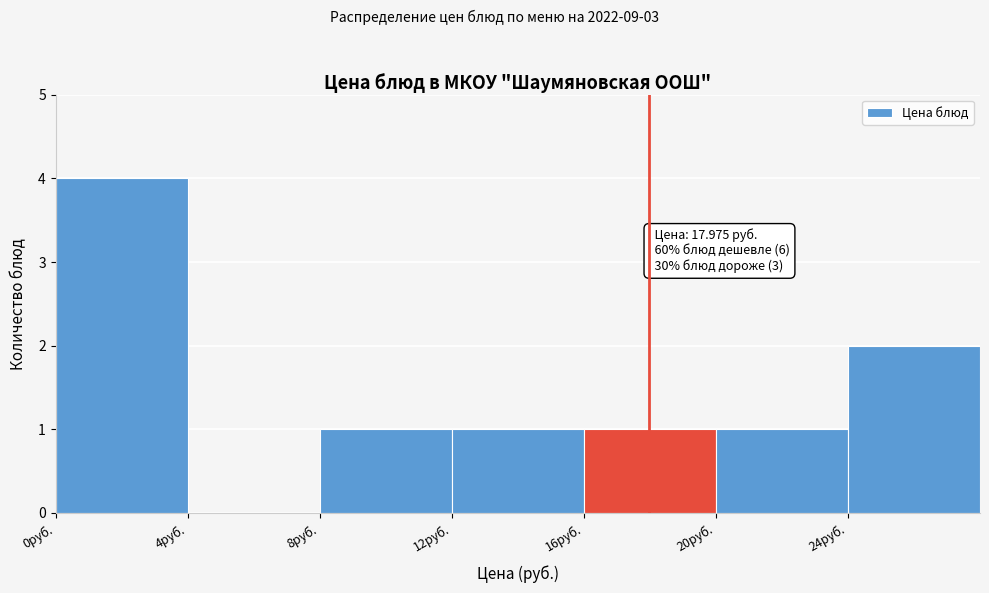

Over which range of the x-axis is the bar tallest?

0 to 4